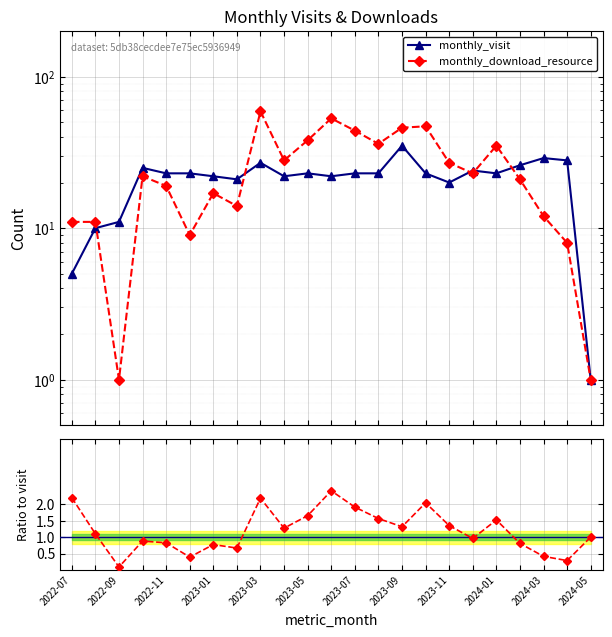

Rank the series by their maximum value, from highest to lowest.

monthly_download_resource, monthly_visit